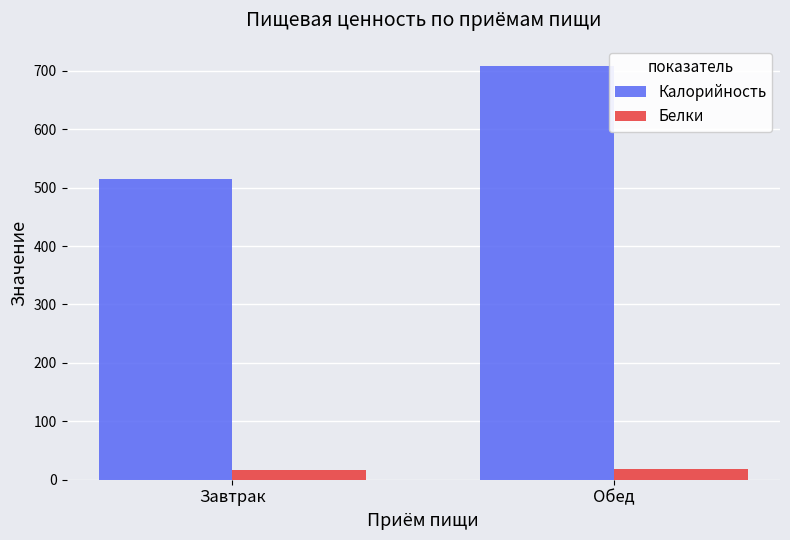

Count the Калорийность values in the range 514 to 708.

2